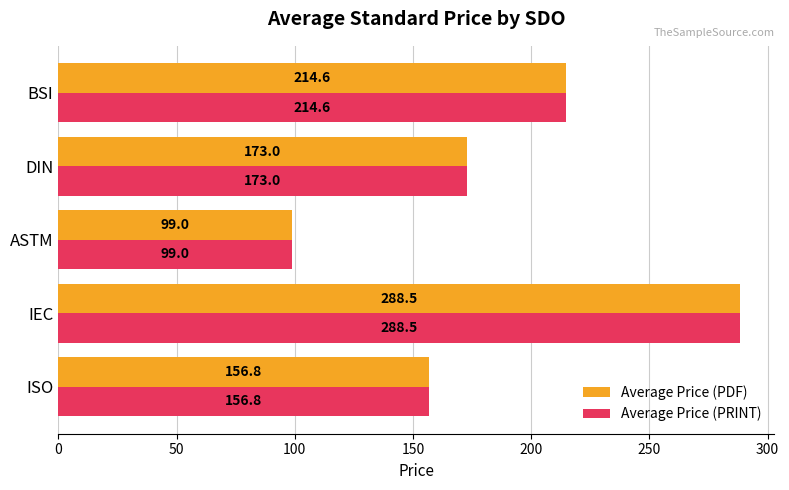

The value of Average Price (PDF) at IEC is 288.5. True or false?

True